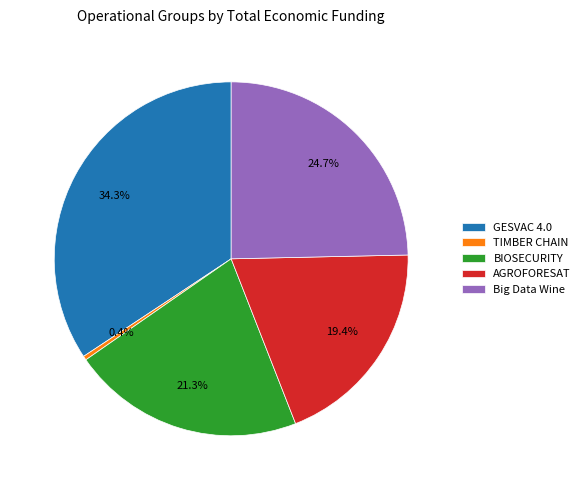

Which category has the biggest portion of the pie?

GESVAC 4.0